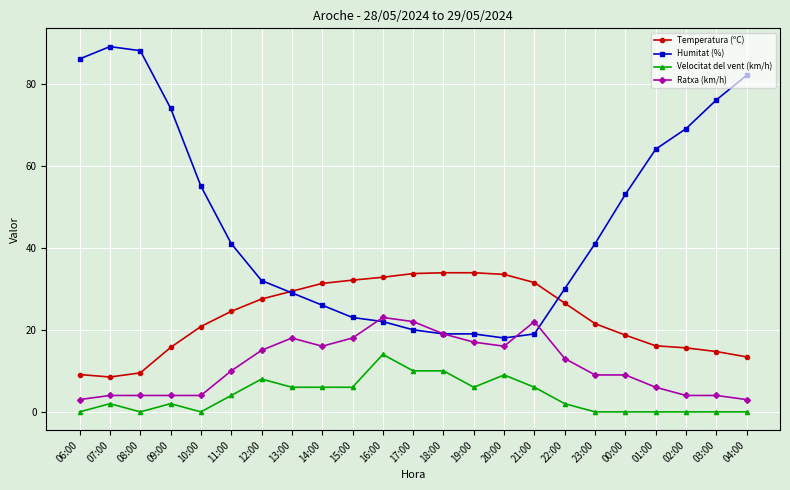

How many lines are shown in the chart?

4